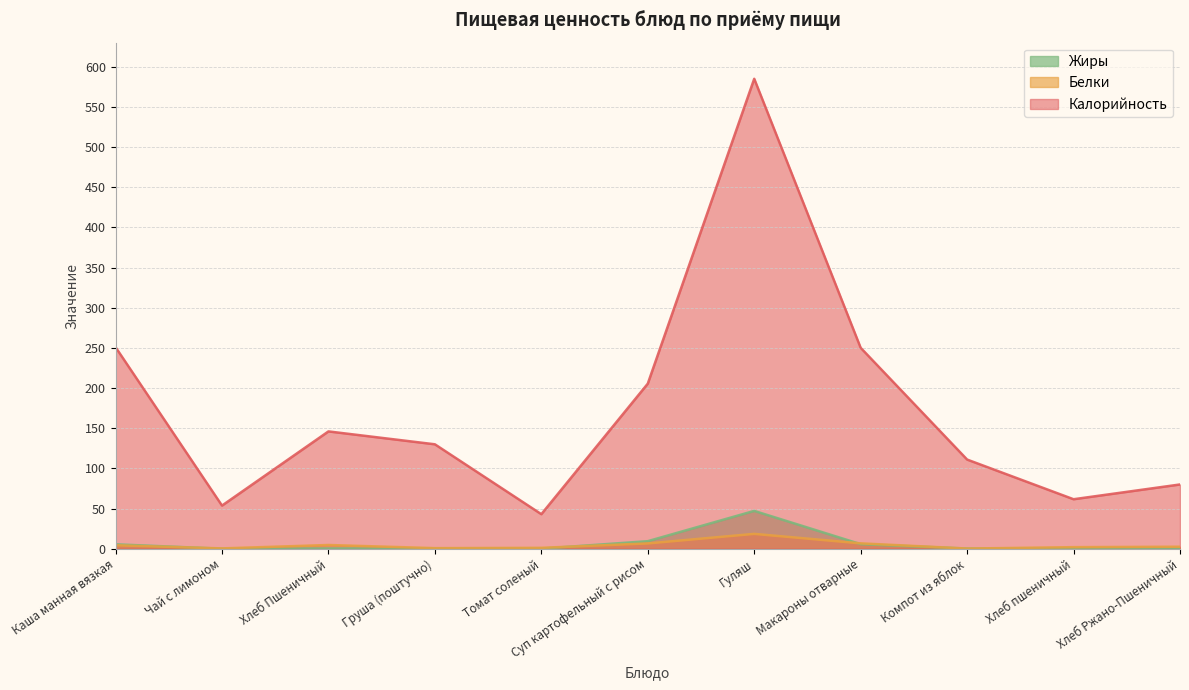

What are all the series names shown in the legend?

Жиры, Белки, Калорийность